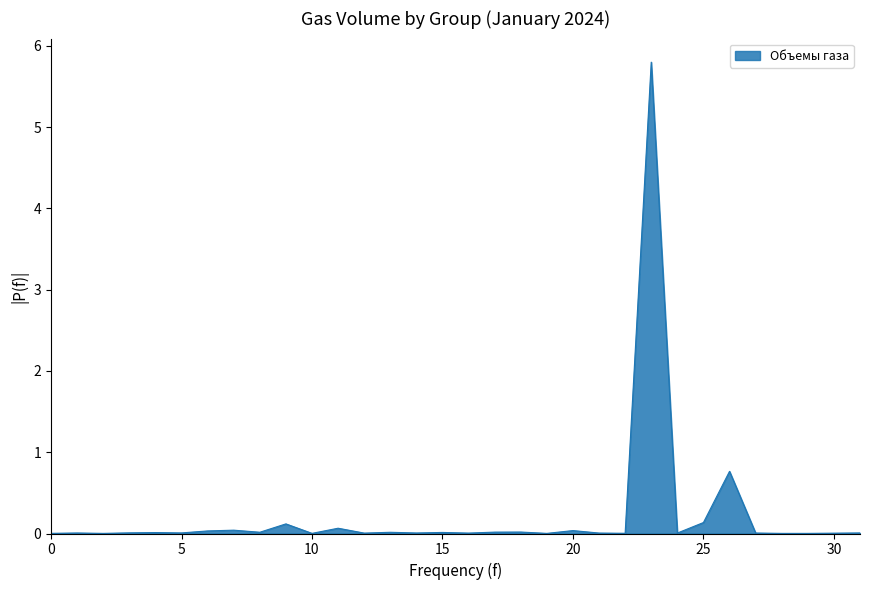

Does the chart display data point markers on the line(s)?

No